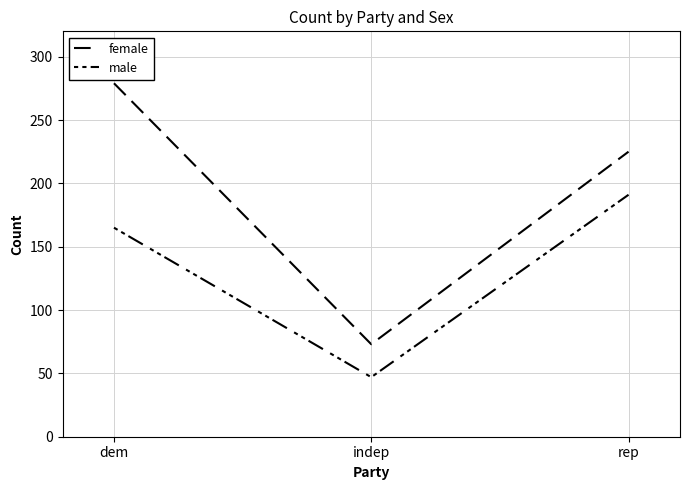

Where does the male series first go above 165?

rep